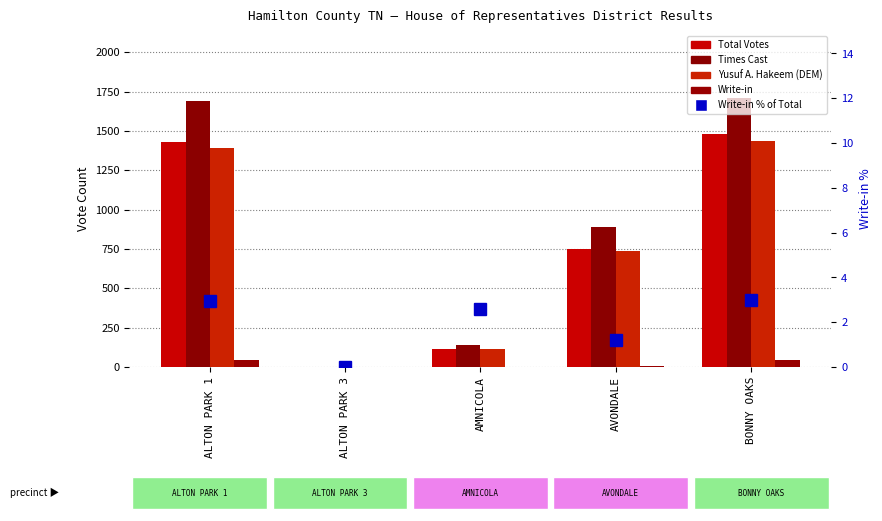

Reading left to right, transcribe all the data shown in this chart.

Total Votes: ALTON PARK 1=1431.0	ALTON PARK 3=1.0	AMNICOLA=116.0	AVONDALE=748.0	BONNY OAKS=1482.0
Times Cast: ALTON PARK 1=1691.0	ALTON PARK 3=2.0	AMNICOLA=138.0	AVONDALE=891.0	BONNY OAKS=1708.0
Yusuf A. Hakeem (DEM): ALTON PARK 1=1389.0	ALTON PARK 3=1.0	AMNICOLA=113.0	AVONDALE=739.0	BONNY OAKS=1438.0
Write-in: ALTON PARK 1=42.0	ALTON PARK 3=0.0	AMNICOLA=3.0	AVONDALE=9.0	BONNY OAKS=44.0
Write-in % of Total: ALTON PARK 1=2.9	ALTON PARK 3=0.0	AMNICOLA=2.6	AVONDALE=1.2	BONNY OAKS=3.0